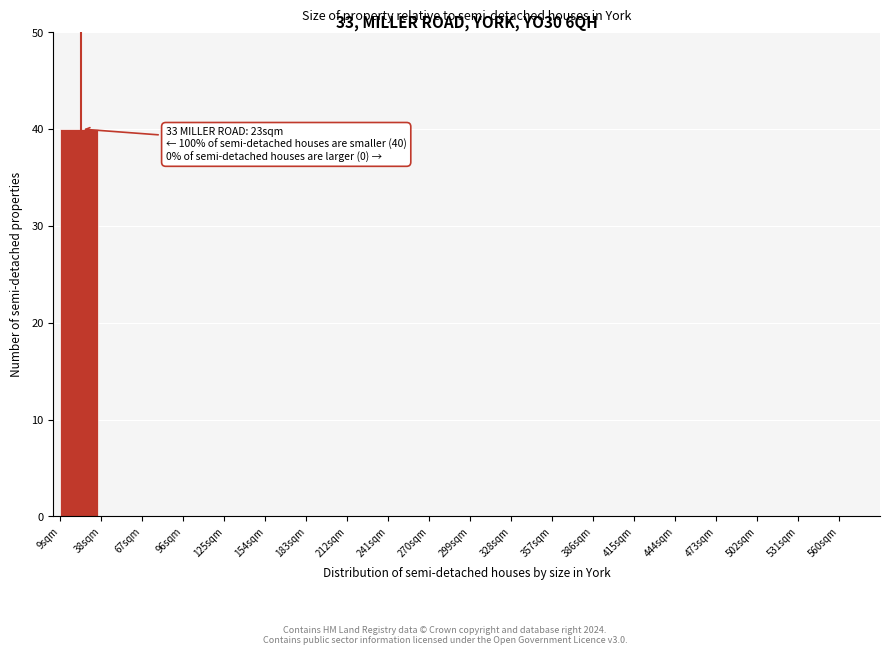

Over which range of the x-axis is the bar tallest?

9 to 38